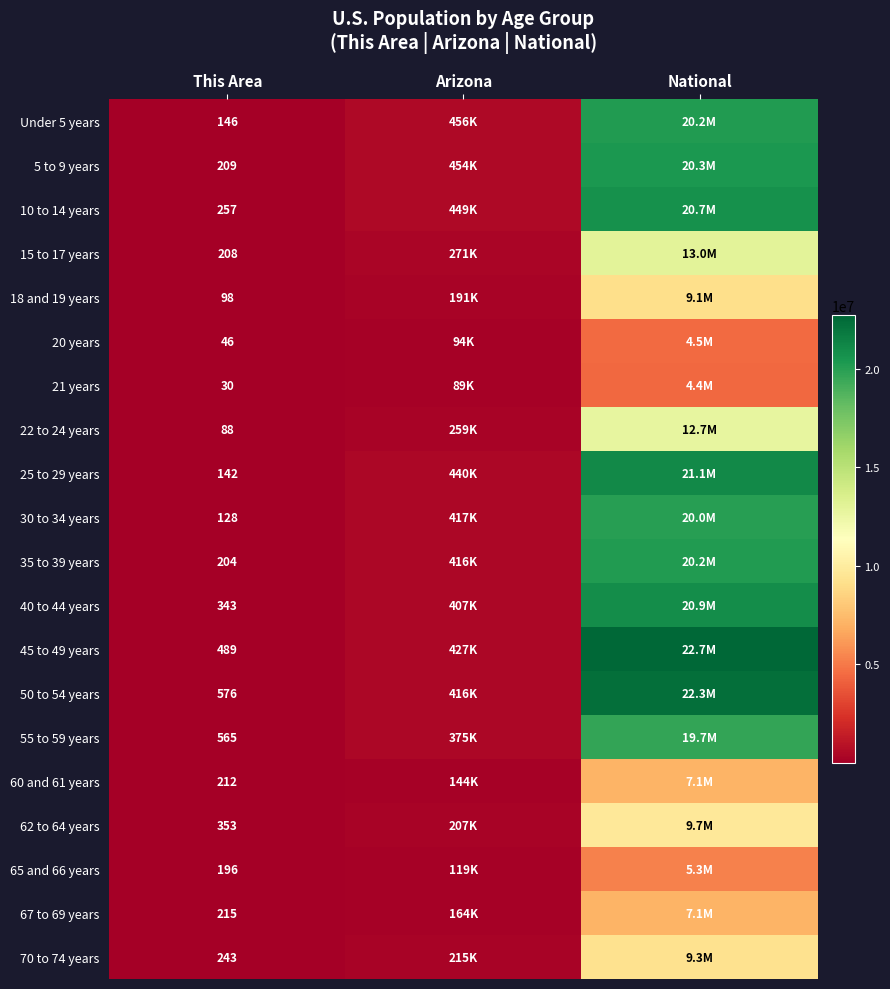

Is it true that 60 and 61 years equals 360 at This Area?

False